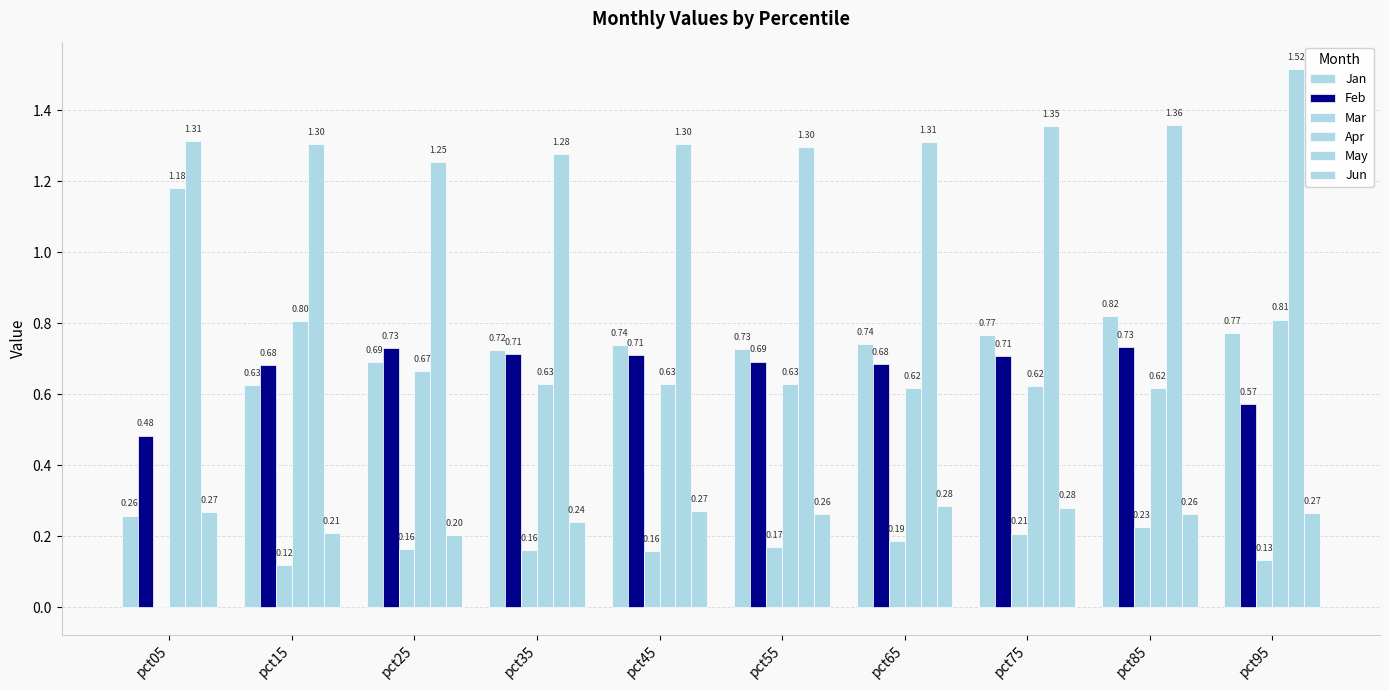

How many series are shown in this chart?

6